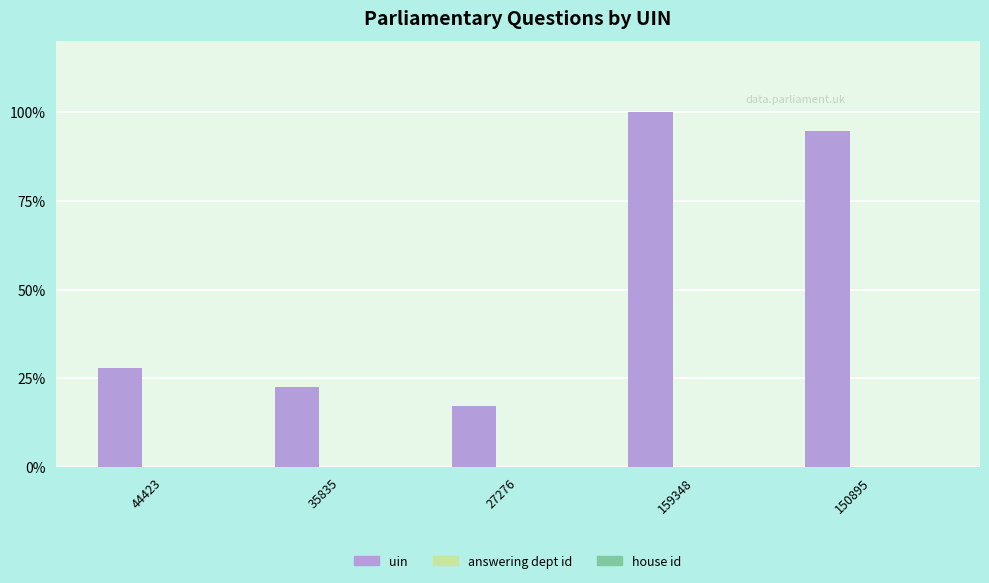

True or false: uin has a value of 8.7 at 44423.

False